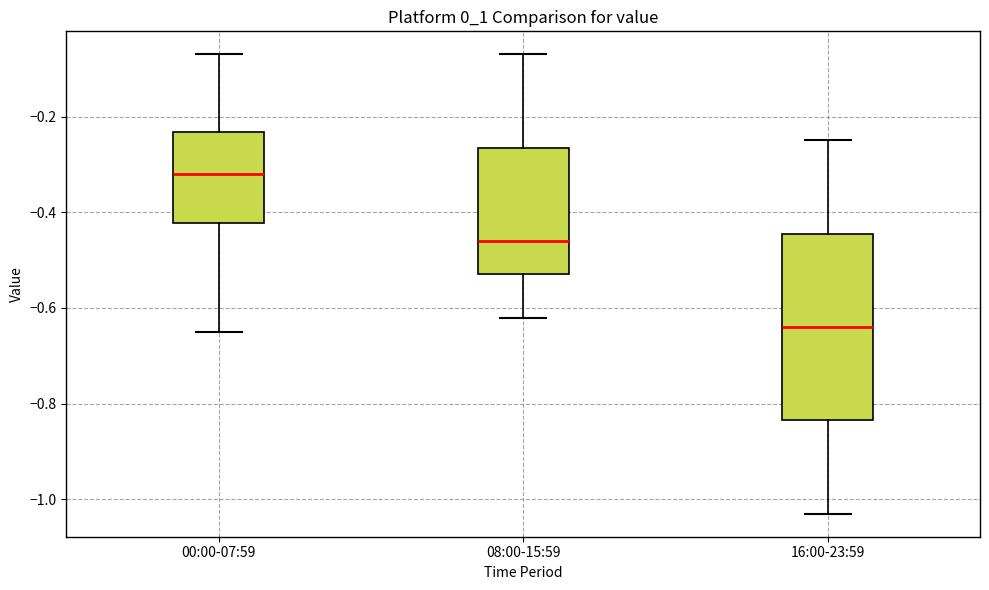

Reading left to right, transcribe this box plot: for each box, give where its median line is, the range the box spans, and where its two whiskers end, as read against the y-axis. The values are not printed on the chart, so give them approximately, as read against the axis.

00:00-07:59: median -0.32, box -0.42 to -0.24, whiskers -0.64 to -0.06
08:00-15:59: median -0.46, box -0.52 to -0.26, whiskers -0.62 to -0.06
16:00-23:59: median -0.64, box -0.84 to -0.44, whiskers -1.02 to -0.24